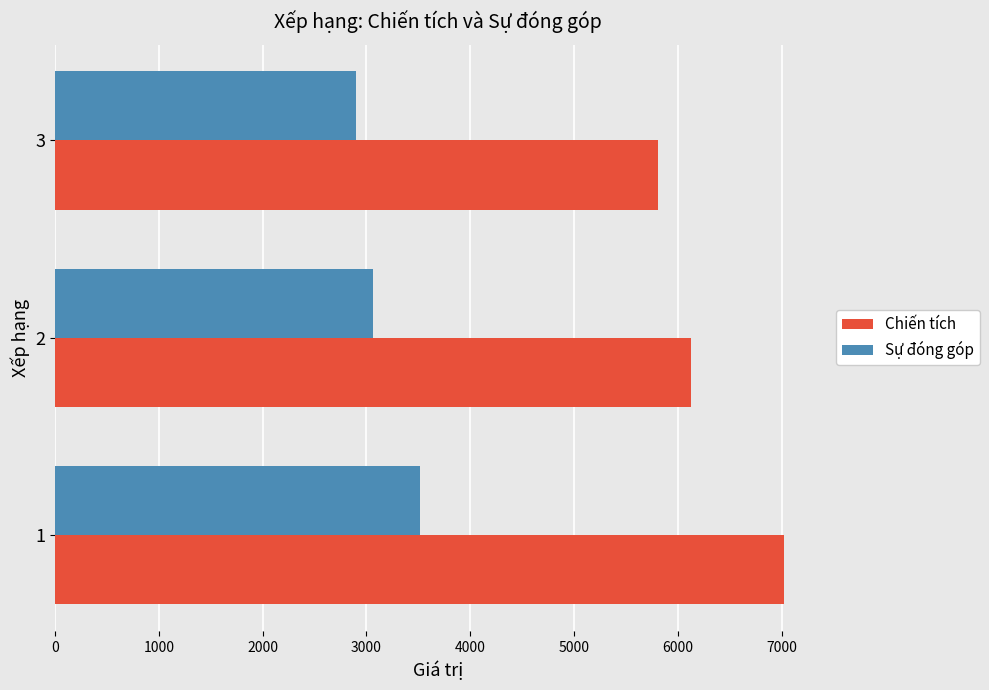

What is the minimum value shown in the chart?

2903